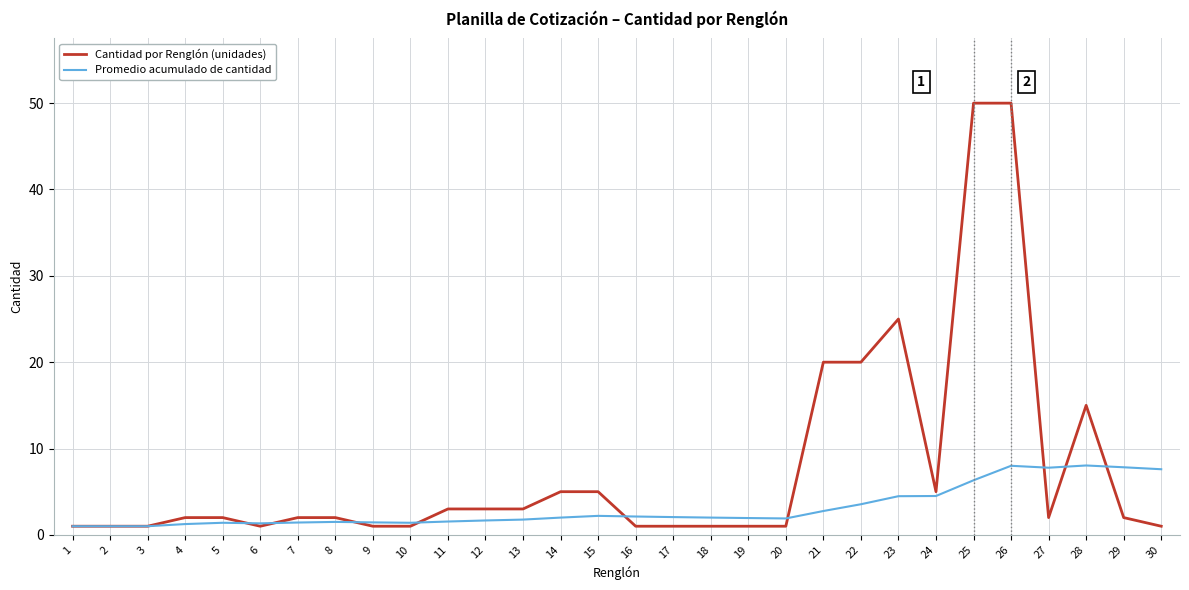

List the series in order of their overall mean, highest first.

Cantidad por Renglón (unidades), Promedio acumulado de cantidad